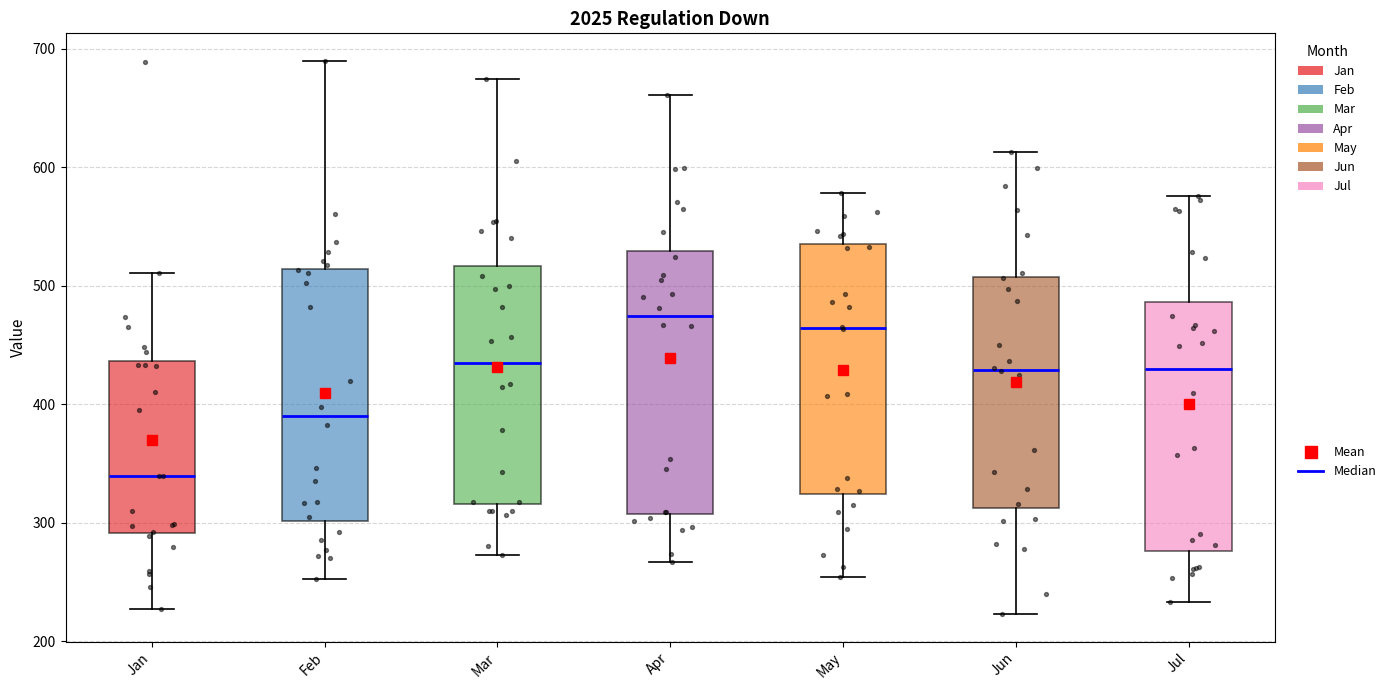

Where does the upper whisker of the box for May end on the y-axis? The values are not printed on the chart, so give them approximately, as read against the axis.

580